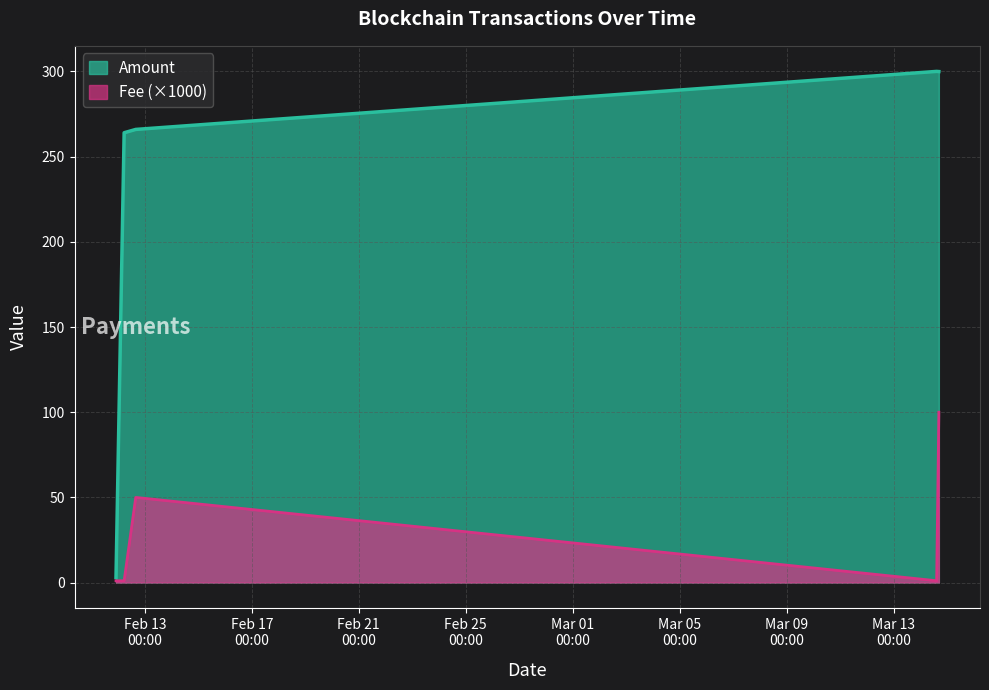

List the series in order of their overall mean, lowest first.

Fee (×1000), Amount